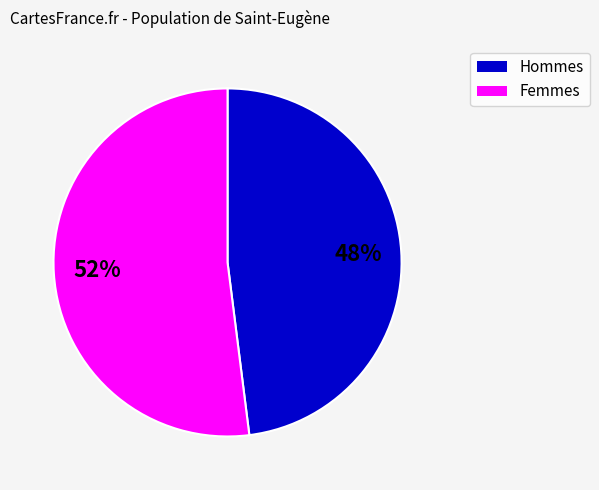

Is there any slice that represents more than half of the pie?

Yes